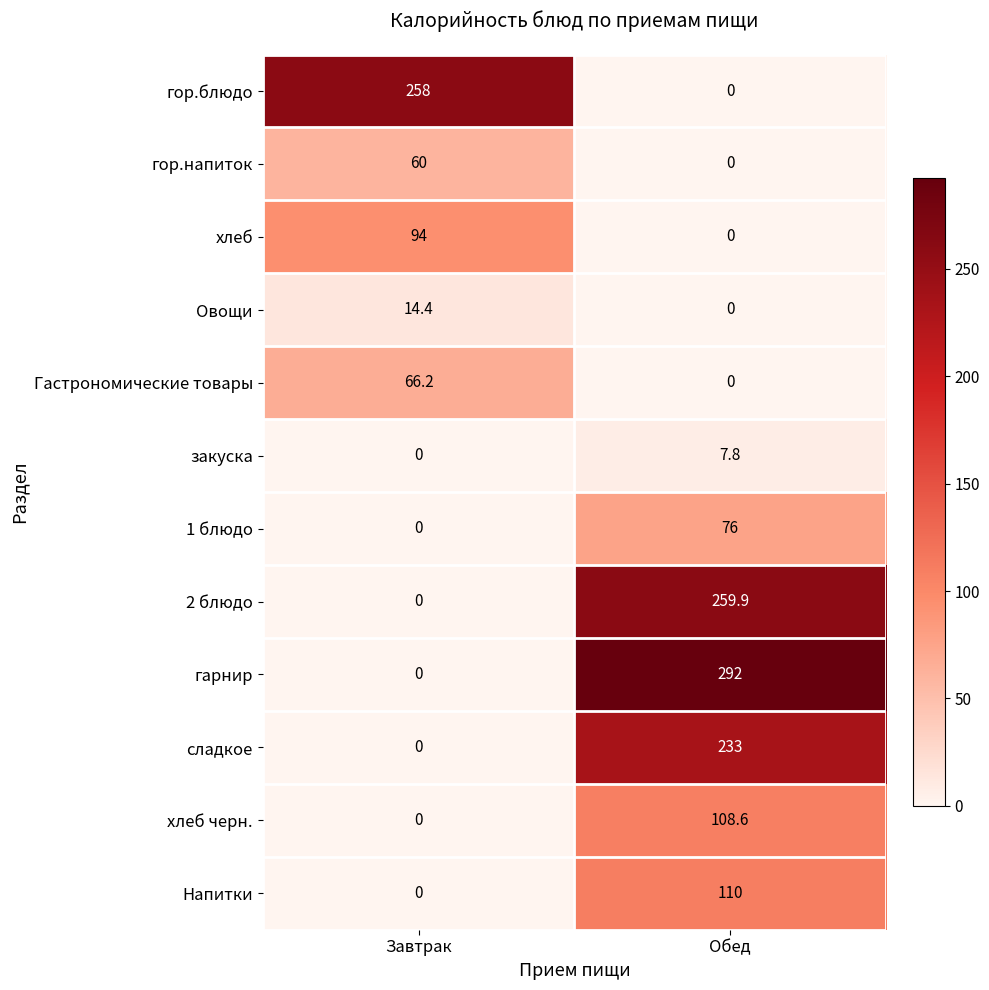

What is the sum of the гарнир values at Завтрак and Обед?

292.0